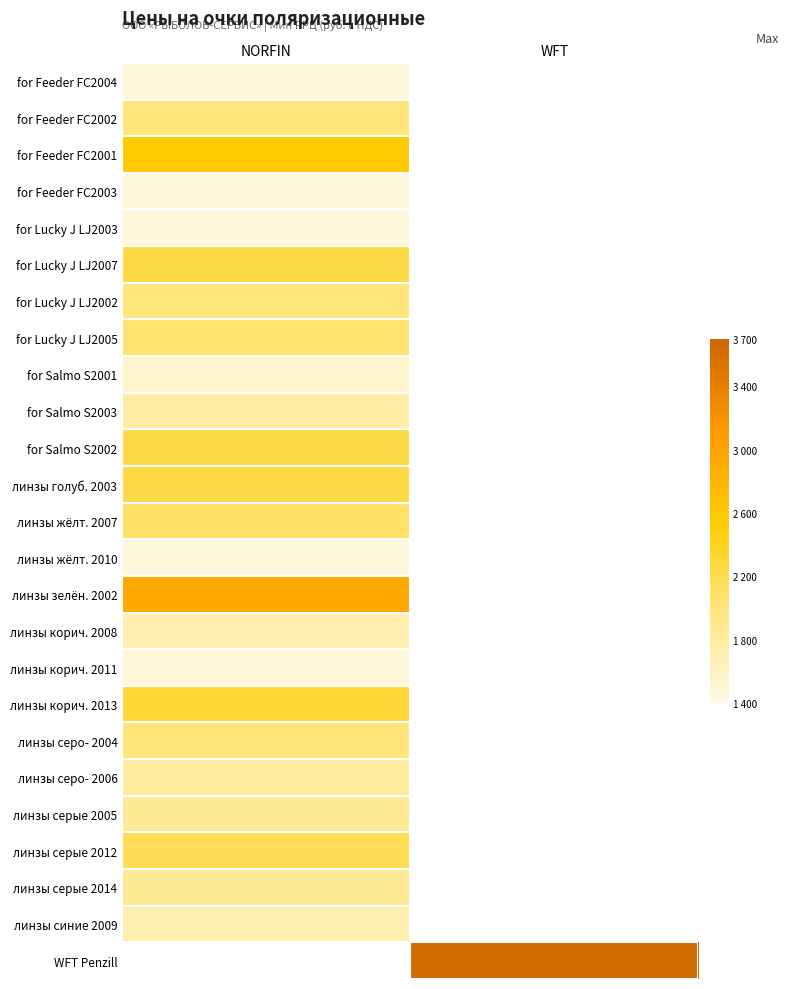

The value of for Feeder FC2001 at NORFIN is 2565.0. True or false?

True